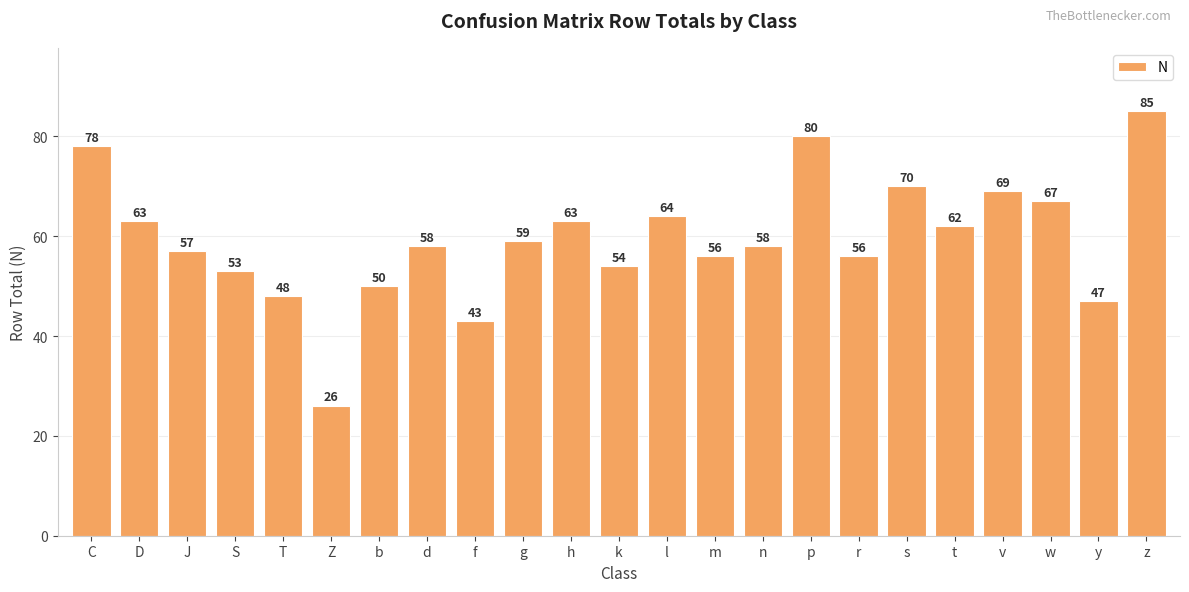

Count the number of data series in this chart.

1